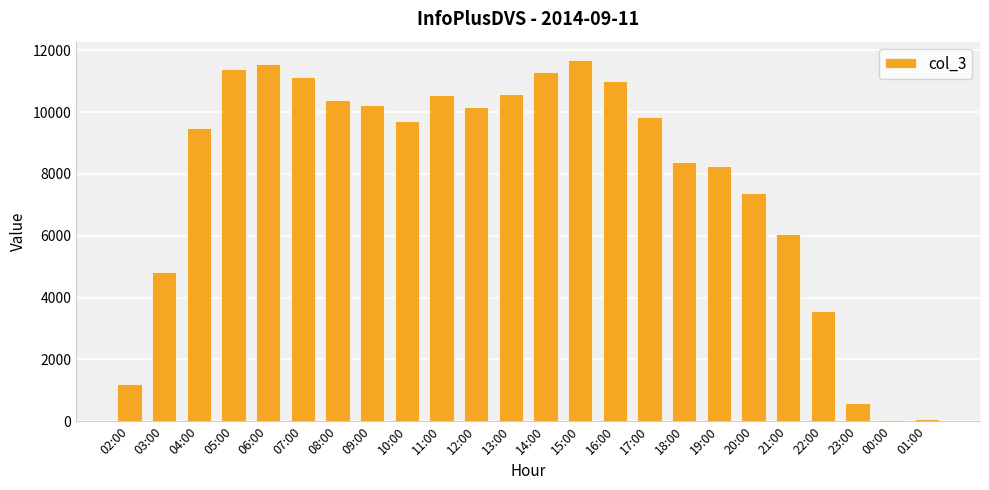

Between 03:00 and 04:00, which is larger?

04:00